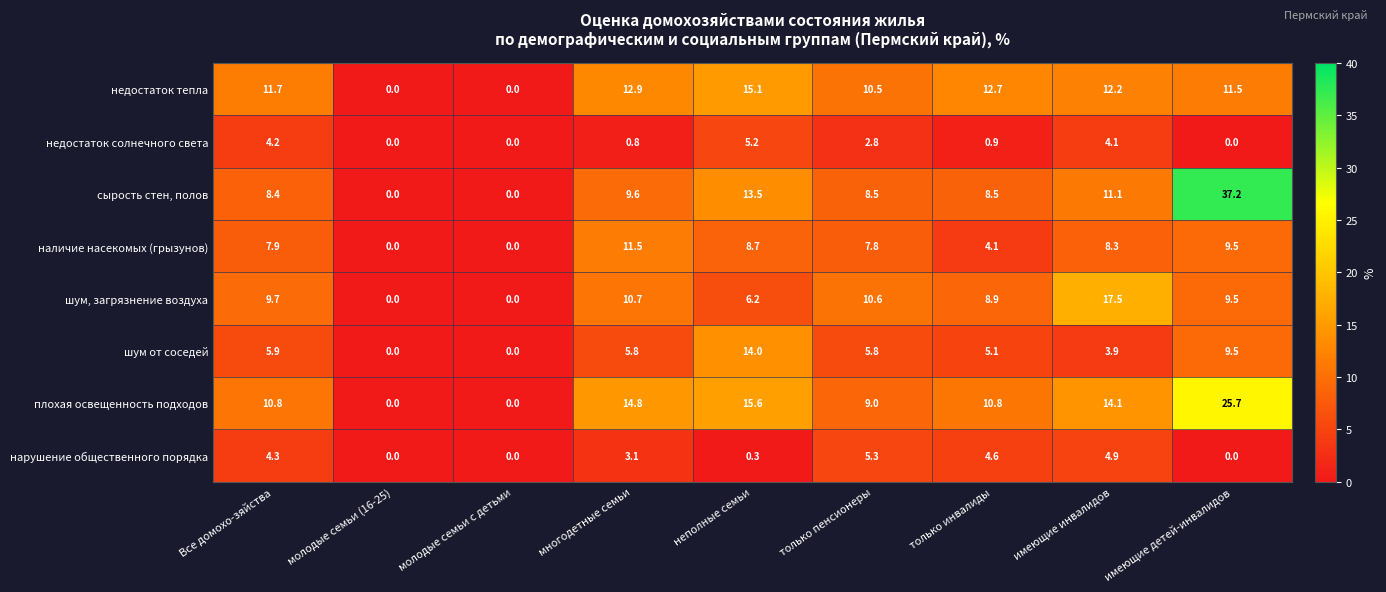

What is the difference between the нарушение общественного порядка values at имеющие инвалидов and неполные семьи?

4.6